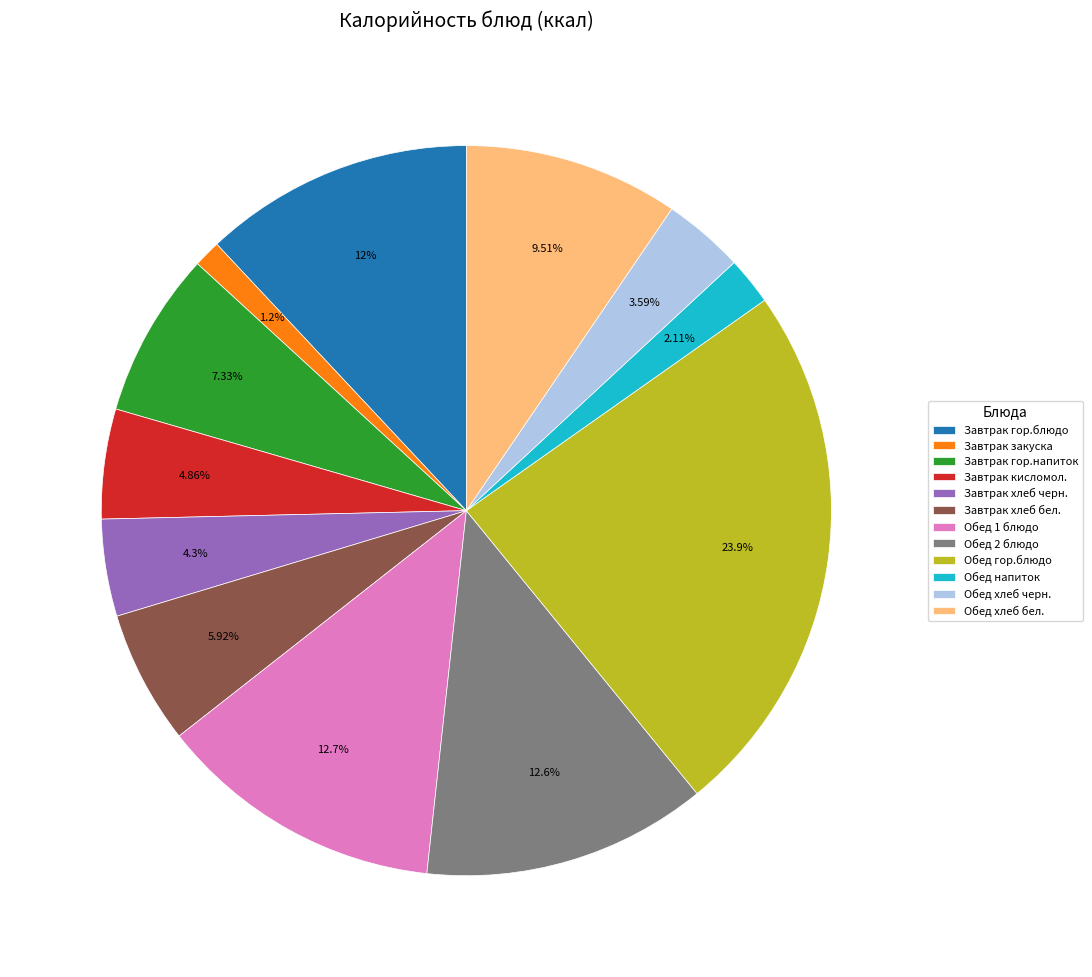

Does Обед гор.блюдо represent more than half of the total?

No